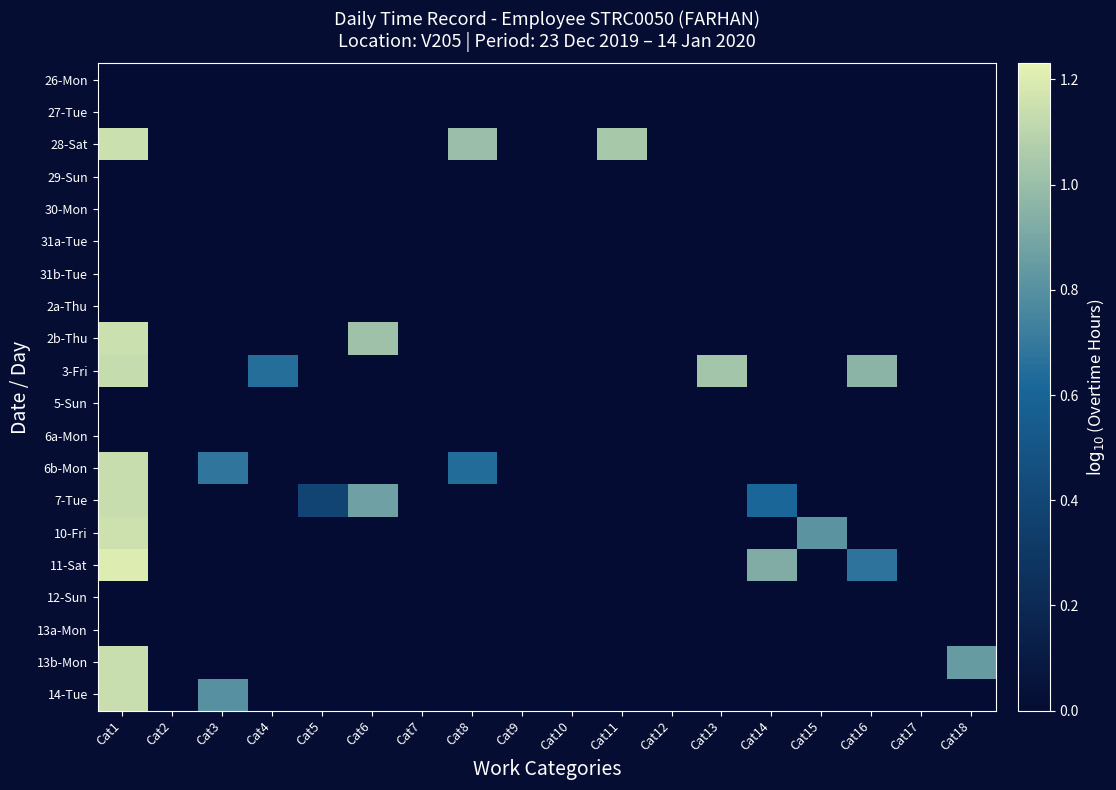

Reading right to left, transcribe all the data shown in this chart.

26-Mon: Cat18=0.0	Cat17=0.0	Cat16=0.0	Cat15=0.0	Cat14=0.0	Cat13=0.0	Cat12=0.0	Cat11=0.0	Cat10=0.0	Cat9=0.0	Cat8=0.0	Cat7=0.0	Cat6=0.0	Cat5=0.0	Cat4=0.0	Cat3=0.0	Cat2=0.0	Cat1=0.0
27-Tue: Cat18=0.0	Cat17=0.0	Cat16=0.0	Cat15=0.0	Cat14=0.0	Cat13=0.0	Cat12=0.0	Cat11=0.0	Cat10=0.0	Cat9=0.0	Cat8=0.0	Cat7=0.0	Cat6=0.0	Cat5=0.0	Cat4=0.0	Cat3=0.0	Cat2=0.0	Cat1=0.0
28-Sat: Cat18=0.0	Cat17=0.0	Cat16=0.0	Cat15=0.0	Cat14=0.0	Cat13=0.0	Cat12=0.0	Cat11=1.0	Cat10=0.0	Cat9=0.0	Cat8=1.0	Cat7=0.0	Cat6=0.0	Cat5=0.0	Cat4=0.0	Cat3=0.0	Cat2=0.0	Cat1=1.2
29-Sun: Cat18=0.0	Cat17=0.0	Cat16=0.0	Cat15=0.0	Cat14=0.0	Cat13=0.0	Cat12=0.0	Cat11=0.0	Cat10=0.0	Cat9=0.0	Cat8=0.0	Cat7=0.0	Cat6=0.0	Cat5=0.0	Cat4=0.0	Cat3=0.0	Cat2=0.0	Cat1=0.0
30-Mon: Cat18=0.0	Cat17=0.0	Cat16=0.0	Cat15=0.0	Cat14=0.0	Cat13=0.0	Cat12=0.0	Cat11=0.0	Cat10=0.0	Cat9=0.0	Cat8=0.0	Cat7=0.0	Cat6=0.0	Cat5=0.0	Cat4=0.0	Cat3=0.0	Cat2=0.0	Cat1=0.0
31a-Tue: Cat18=0.0	Cat17=0.0	Cat16=0.0	Cat15=0.0	Cat14=-0.9	Cat13=0.0	Cat12=-1.1	Cat11=0.0	Cat10=0.0	Cat9=0.0	Cat8=0.0	Cat7=0.0	Cat6=0.0	Cat5=0.0	Cat4=0.0	Cat3=0.0	Cat2=0.0	Cat1=-0.8
31b-Tue: Cat18=0.0	Cat17=0.0	Cat16=0.0	Cat15=0.0	Cat14=0.0	Cat13=0.0	Cat12=0.0	Cat11=0.0	Cat10=0.0	Cat9=0.0	Cat8=0.0	Cat7=0.0	Cat6=0.0	Cat5=0.0	Cat4=0.0	Cat3=0.0	Cat2=0.0	Cat1=0.0
2a-Thu: Cat18=0.0	Cat17=0.0	Cat16=0.0	Cat15=0.0	Cat14=0.0	Cat13=0.0	Cat12=0.0	Cat11=0.0	Cat10=0.0	Cat9=0.0	Cat8=0.0	Cat7=0.0	Cat6=0.0	Cat5=0.0	Cat4=0.0	Cat3=0.0	Cat2=0.0	Cat1=0.0
2b-Thu: Cat18=0.0	Cat17=0.0	Cat16=0.0	Cat15=0.0	Cat14=0.0	Cat13=0.0	Cat12=0.0	Cat11=0.0	Cat10=0.0	Cat9=0.0	Cat8=0.0	Cat7=0.0	Cat6=1.0	Cat5=0.0	Cat4=0.0	Cat3=0.0	Cat2=0.0	Cat1=1.1
3-Fri: Cat18=0.0	Cat17=0.0	Cat16=1.0	Cat15=0.0	Cat14=0.0	Cat13=1.0	Cat12=0.0	Cat11=0.0	Cat10=0.0	Cat9=0.0	Cat8=0.0	Cat7=0.0	Cat6=0.0	Cat5=0.0	Cat4=0.6	Cat3=0.0	Cat2=0.0	Cat1=1.1
5-Sun: Cat18=0.0	Cat17=0.0	Cat16=0.0	Cat15=0.0	Cat14=0.0	Cat13=0.0	Cat12=0.0	Cat11=0.0	Cat10=0.0	Cat9=0.0	Cat8=0.0	Cat7=0.0	Cat6=0.0	Cat5=0.0	Cat4=0.0	Cat3=0.0	Cat2=0.0	Cat1=0.0
6a-Mon: Cat18=0.0	Cat17=0.0	Cat16=0.0	Cat15=0.0	Cat14=0.0	Cat13=0.0	Cat12=0.0	Cat11=0.0	Cat10=0.0	Cat9=0.0	Cat8=0.0	Cat7=0.0	Cat6=0.0	Cat5=0.0	Cat4=0.0	Cat3=0.0	Cat2=0.0	Cat1=0.0
6b-Mon: Cat18=0.0	Cat17=0.0	Cat16=0.0	Cat15=0.0	Cat14=0.0	Cat13=0.0	Cat12=0.0	Cat11=0.0	Cat10=0.0	Cat9=0.0	Cat8=0.6	Cat7=0.0	Cat6=0.0	Cat5=0.0	Cat4=0.0	Cat3=0.7	Cat2=0.0	Cat1=1.1
7-Tue: Cat18=0.0	Cat17=0.0	Cat16=0.0	Cat15=0.0	Cat14=0.6	Cat13=0.0	Cat12=0.0	Cat11=0.0	Cat10=0.0	Cat9=0.0	Cat8=0.0	Cat7=0.0	Cat6=0.9	Cat5=0.4	Cat4=0.0	Cat3=0.0	Cat2=0.0	Cat1=1.1
10-Fri: Cat18=0.0	Cat17=0.0	Cat16=0.0	Cat15=0.8	Cat14=0.0	Cat13=0.0	Cat12=0.0	Cat11=0.0	Cat10=0.0	Cat9=0.0	Cat8=0.0	Cat7=0.0	Cat6=0.0	Cat5=0.0	Cat4=0.0	Cat3=0.0	Cat2=0.0	Cat1=1.2
11-Sat: Cat18=0.0	Cat17=0.0	Cat16=0.7	Cat15=0.0	Cat14=0.9	Cat13=0.0	Cat12=0.0	Cat11=0.0	Cat10=0.0	Cat9=0.0	Cat8=0.0	Cat7=0.0	Cat6=0.0	Cat5=0.0	Cat4=0.0	Cat3=0.0	Cat2=0.0	Cat1=1.2
12-Sun: Cat18=0.0	Cat17=0.0	Cat16=0.0	Cat15=0.0	Cat14=0.0	Cat13=0.0	Cat12=0.0	Cat11=0.0	Cat10=0.0	Cat9=0.0	Cat8=0.0	Cat7=0.0	Cat6=0.0	Cat5=0.0	Cat4=0.0	Cat3=0.0	Cat2=0.0	Cat1=0.0
13a-Mon: Cat18=0.0	Cat17=0.0	Cat16=0.0	Cat15=0.0	Cat14=0.0	Cat13=0.0	Cat12=0.0	Cat11=0.0	Cat10=0.0	Cat9=0.0	Cat8=0.0	Cat7=0.0	Cat6=0.0	Cat5=0.0	Cat4=0.0	Cat3=0.0	Cat2=0.0	Cat1=0.0
13b-Mon: Cat18=0.8	Cat17=0.0	Cat16=0.0	Cat15=0.0	Cat14=0.0	Cat13=0.0	Cat12=0.0	Cat11=0.0	Cat10=0.0	Cat9=0.0	Cat8=0.0	Cat7=0.0	Cat6=0.0	Cat5=0.0	Cat4=0.0	Cat3=0.0	Cat2=0.0	Cat1=1.1
14-Tue: Cat18=0.0	Cat17=0.0	Cat16=0.0	Cat15=0.0	Cat14=0.0	Cat13=0.0	Cat12=0.0	Cat11=0.0	Cat10=0.0	Cat9=0.0	Cat8=0.0	Cat7=0.0	Cat6=0.0	Cat5=0.0	Cat4=0.0	Cat3=0.8	Cat2=0.0	Cat1=1.1